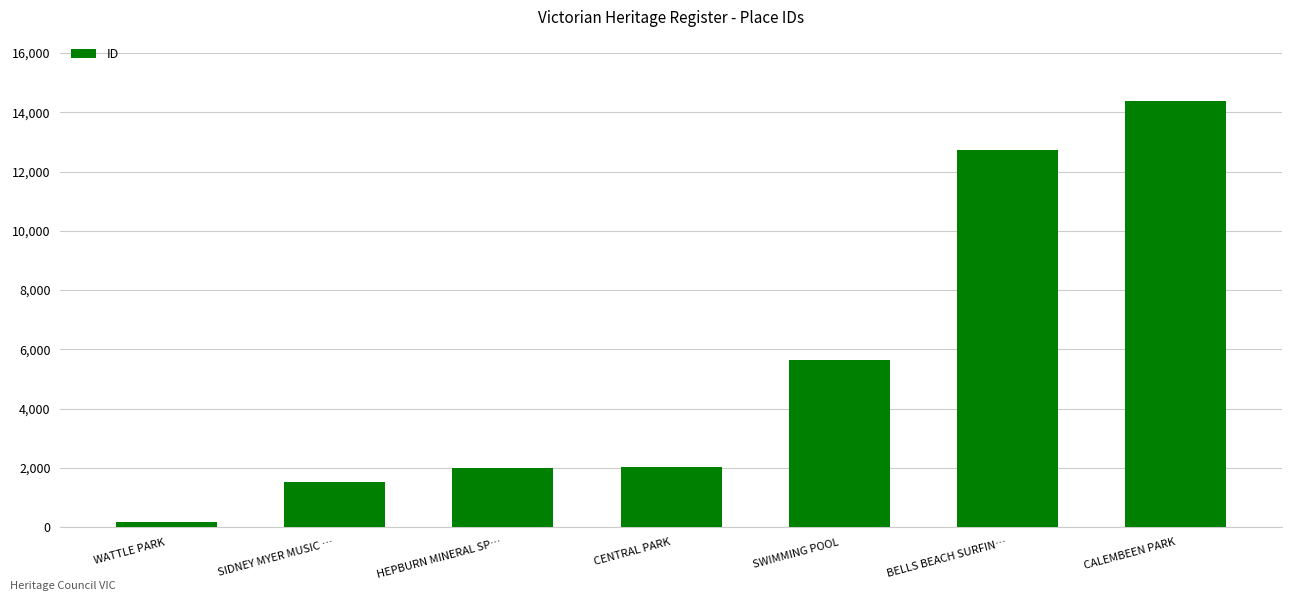

What is the ratio of the value at BELLS BEACH SURFIN… to the value at CENTRAL PARK?

6.2